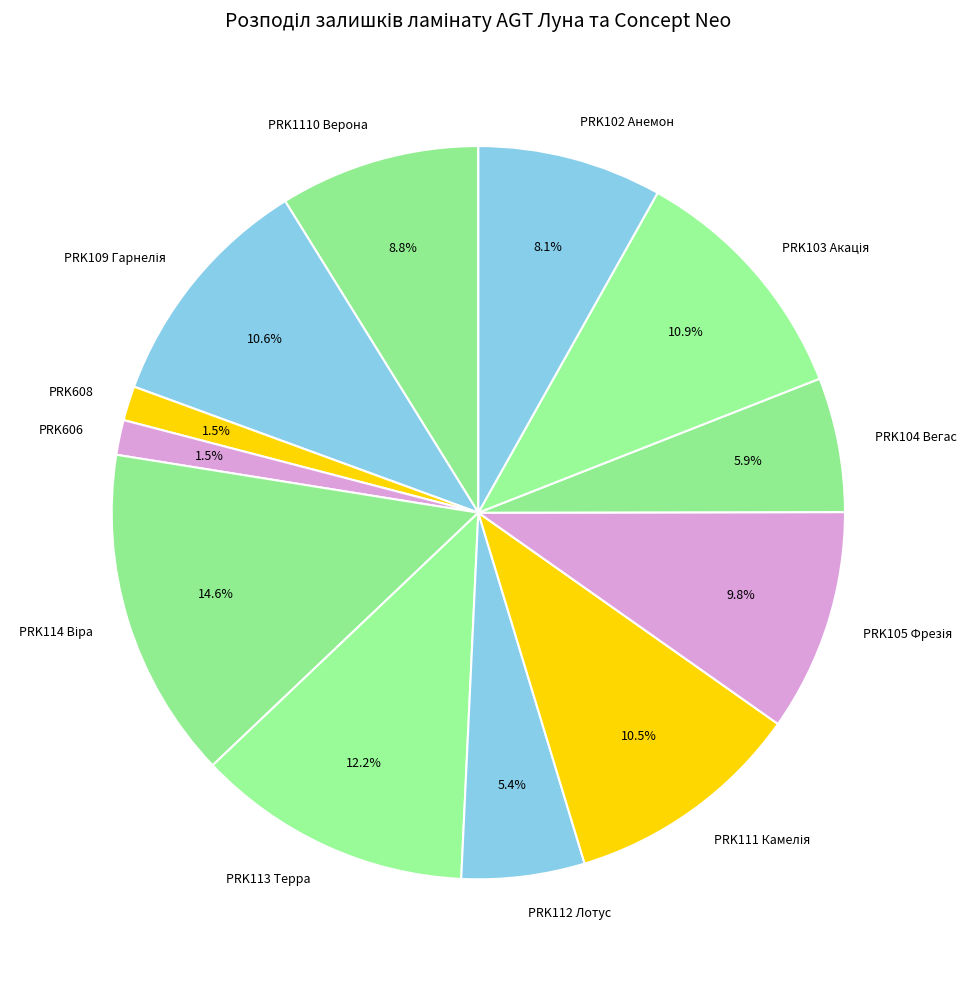

To the nearest percent, what is the average slice percentage?

8%